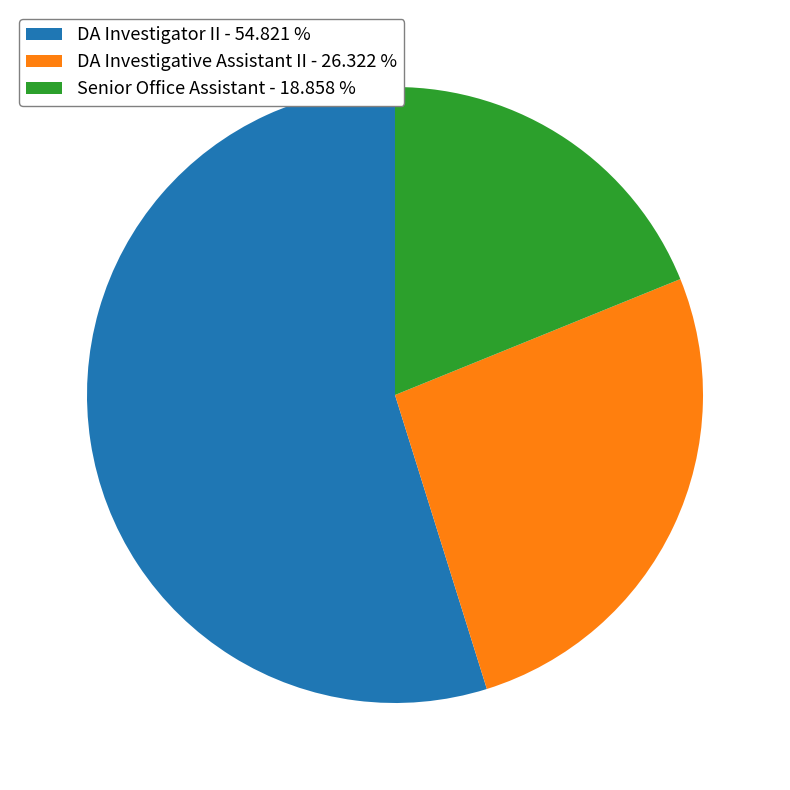

Does any single category account for the majority?

Yes